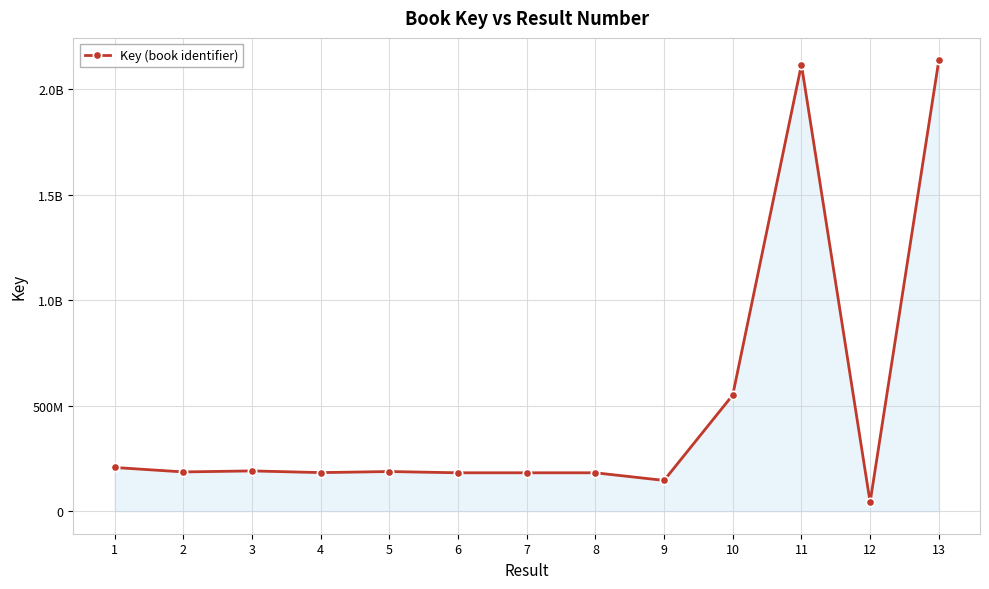

Does the chart have visible grid lines?

Yes